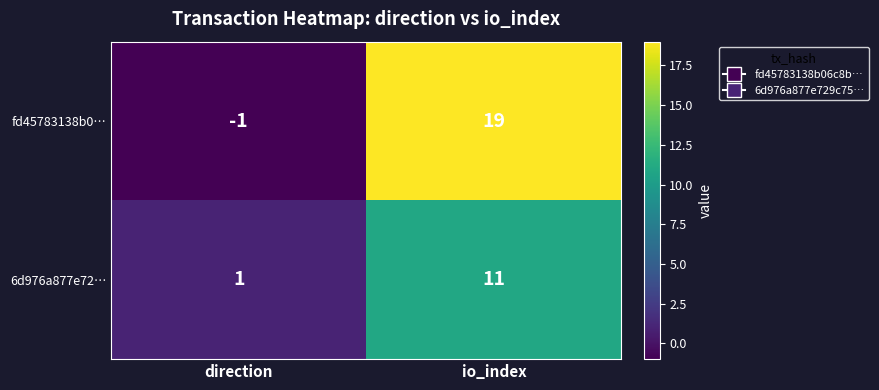

What is the spread (max minus min) of values at io_index?

8